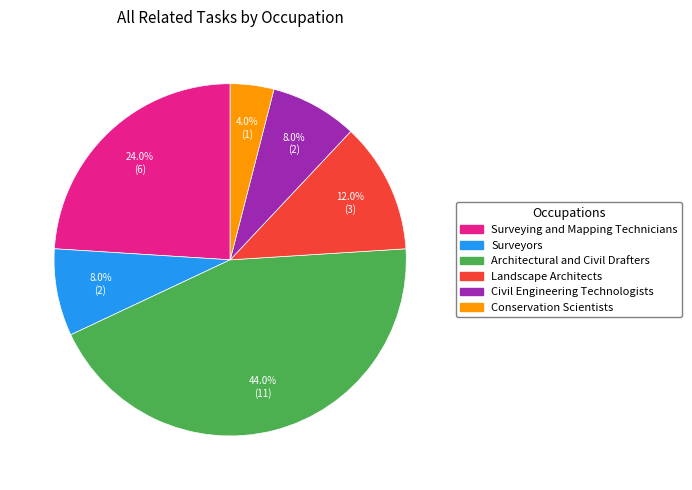

Approximately how many times larger is the value at Surveying and Mapping Technicians compared to Landscape Architects?

2.0